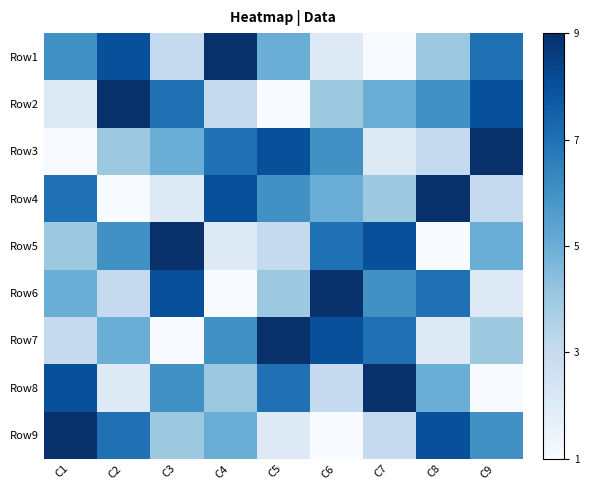

What is the total value across all series at C6?

4.5